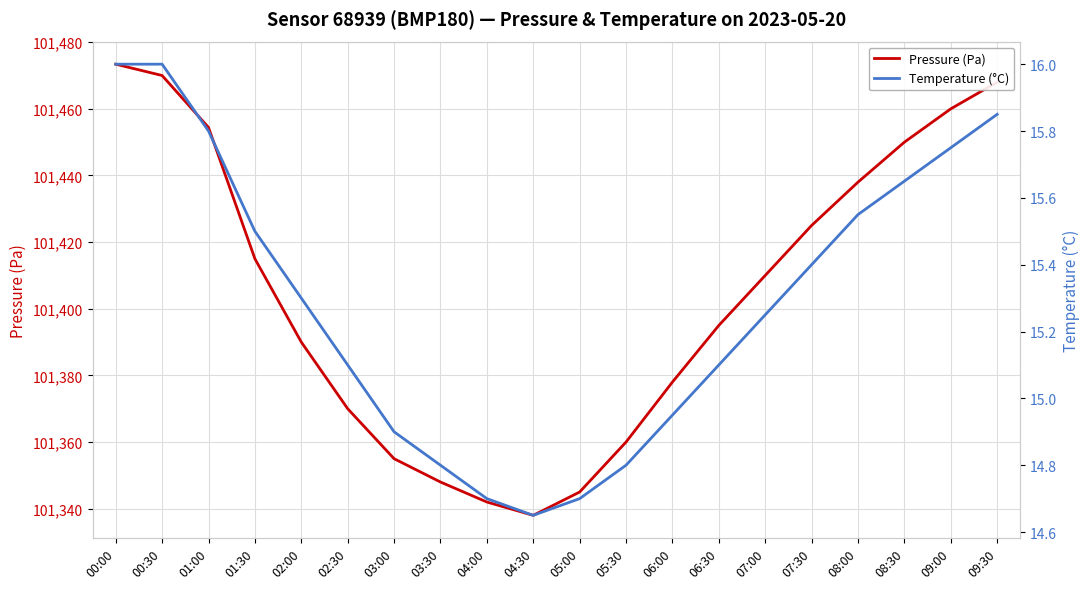

The value of Temperature (°C) at 07:00 is 26.2. True or false?

False